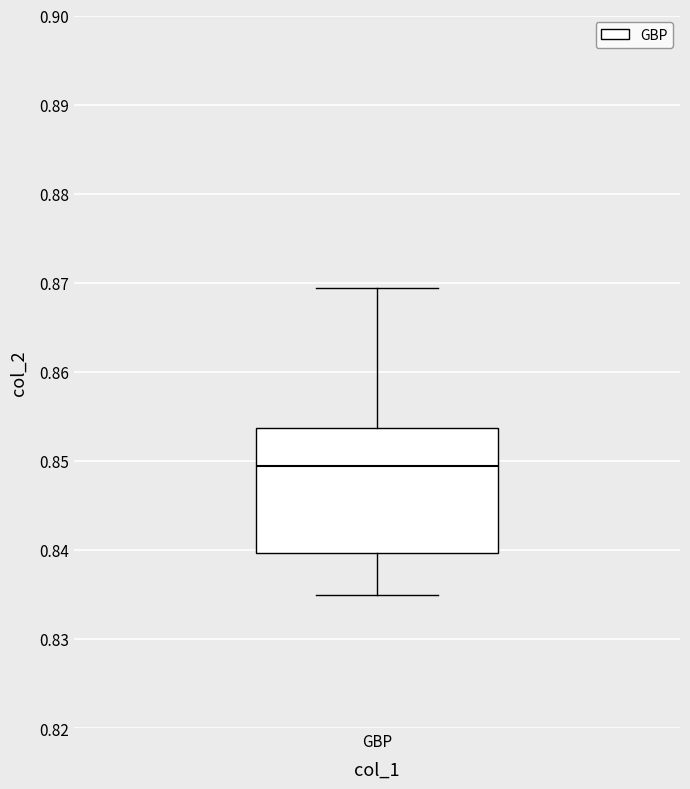

Where is the upper edge of the box for GBP on the y-axis? The values are not printed on the chart, so give them approximately, as read against the axis.

0.854